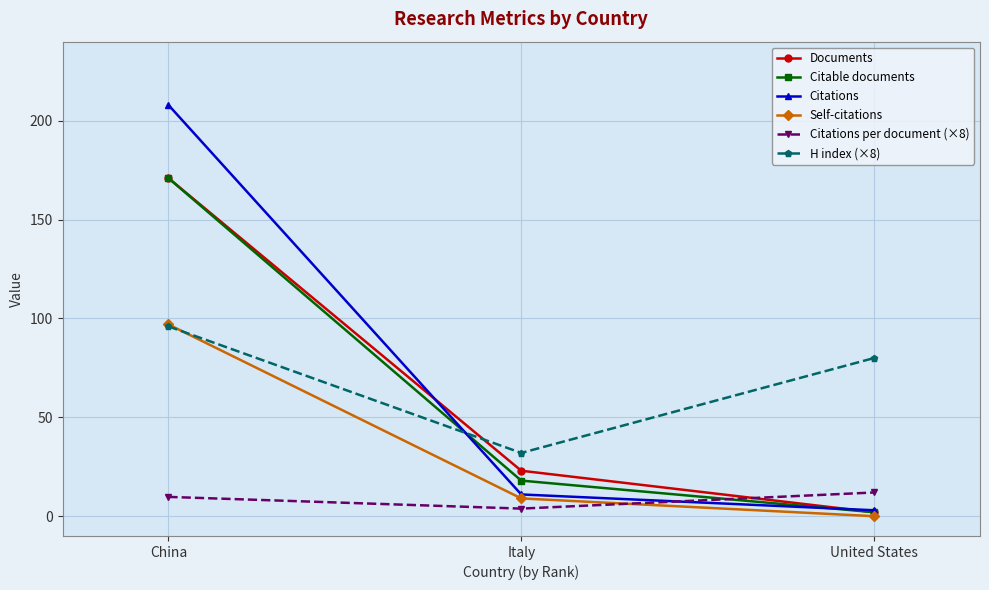

Is the value of Documents at United States greater than the value of Citations at China?

No